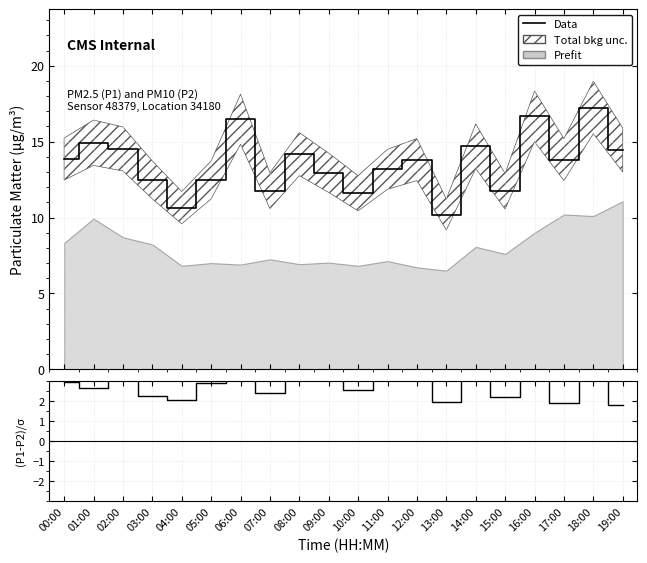

Reading left to right, what are all the values shown in this chart?

Data: 13.8	14.9	14.5	12.5	10.7	12.5	16.5	11.8	14.2	12.9	11.6	13.2	13.8	10.2	14.7	11.7	16.7	13.8	17.2	14.4
(P1-P2)/σ: 2.9	2.7	3.1	2.3	2.0	2.9	5.1	2.4	3.9	3.2	2.5	3.2	3.8	2.0	3.5	2.2	4.1	1.9	3.8	1.8